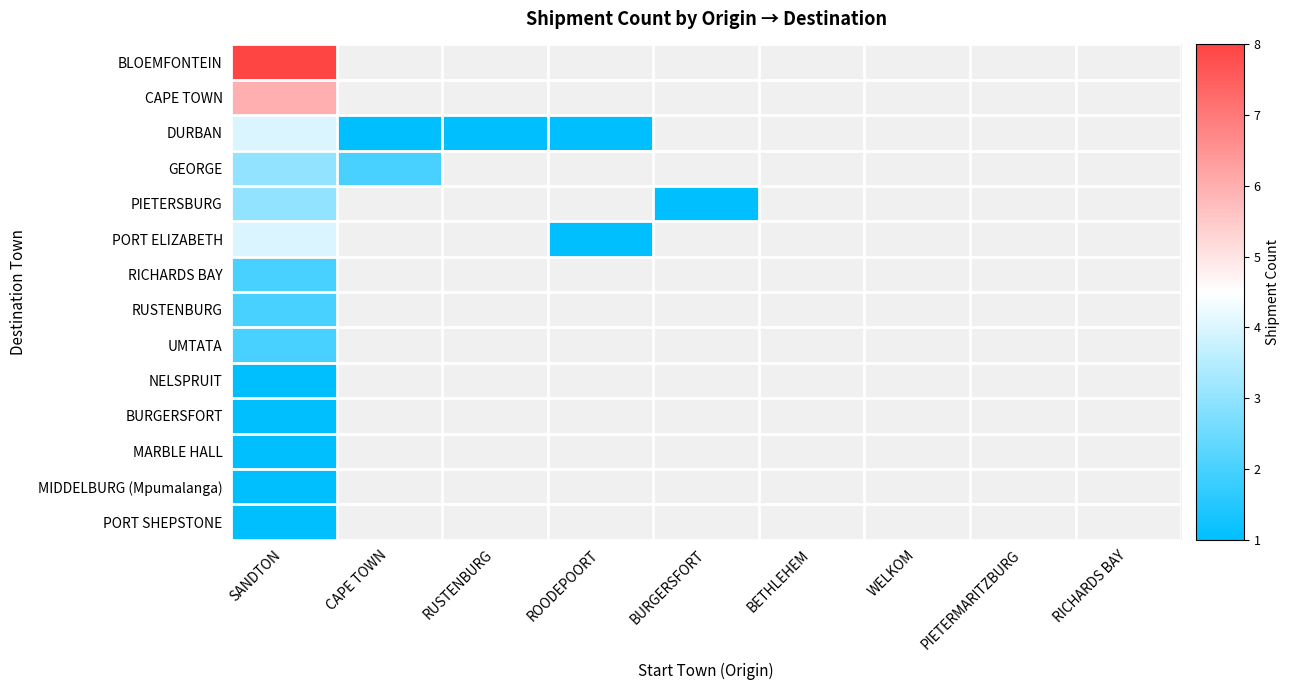

What is the maximum value shown in the chart?

8.0